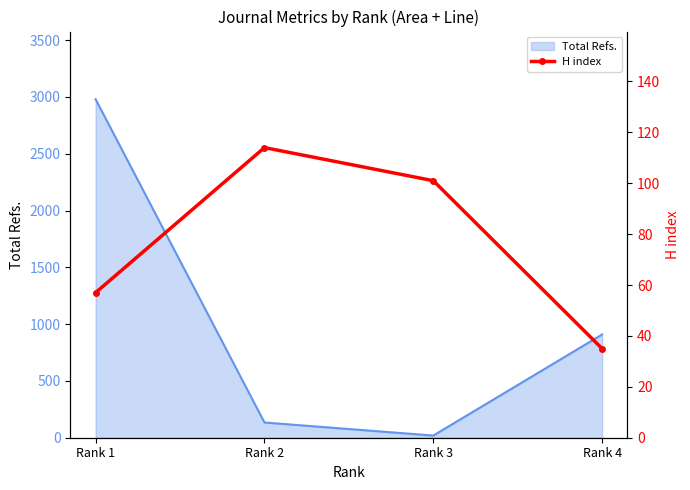

How many values are between 57 and 114?

3